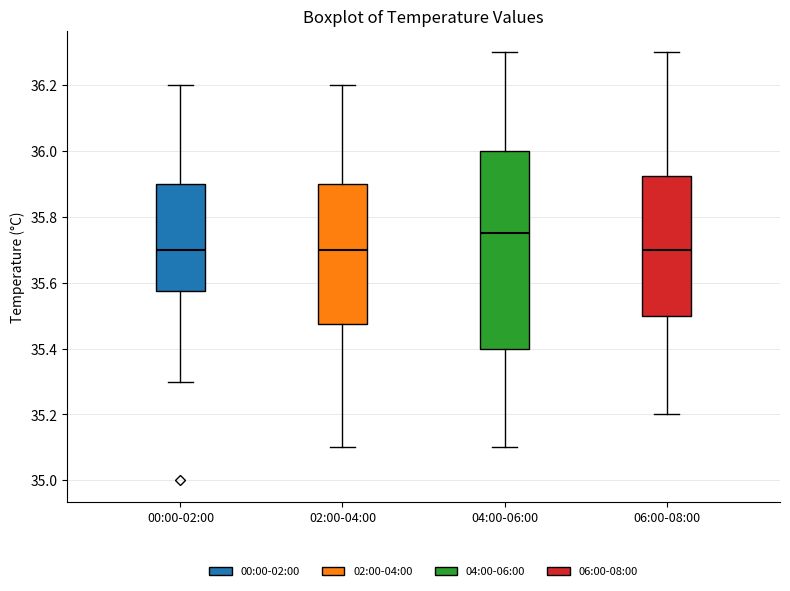

Reading left to right, read every box against the y-axis: the position of its median line, the range the box covers, and the ends of its whiskers. The values are not printed on the chart, so give them approximately, as read against the axis.

00:00-02:00: median 35.70, box 35.58 to 35.90, whiskers 35.30 to 36.20
02:00-04:00: median 35.70, box 35.48 to 35.90, whiskers 35.10 to 36.20
04:00-06:00: median 35.76, box 35.40 to 36.00, whiskers 35.10 to 36.30
06:00-08:00: median 35.70, box 35.50 to 35.92, whiskers 35.20 to 36.30